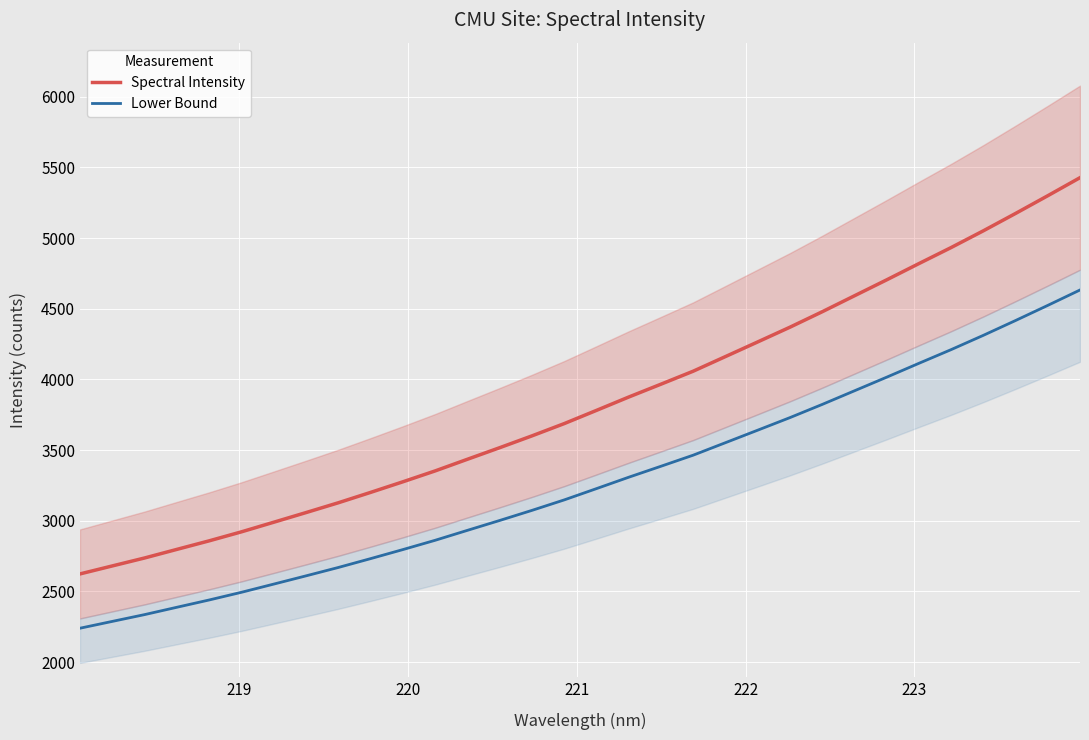

What is the highest value of the Spectral Intensity series?

5427.3